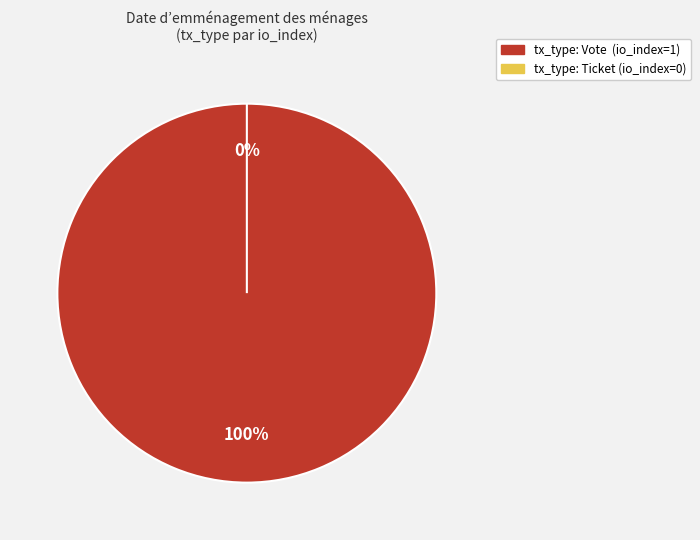

What is the total percentage of Vote and Ticket?

100.0%